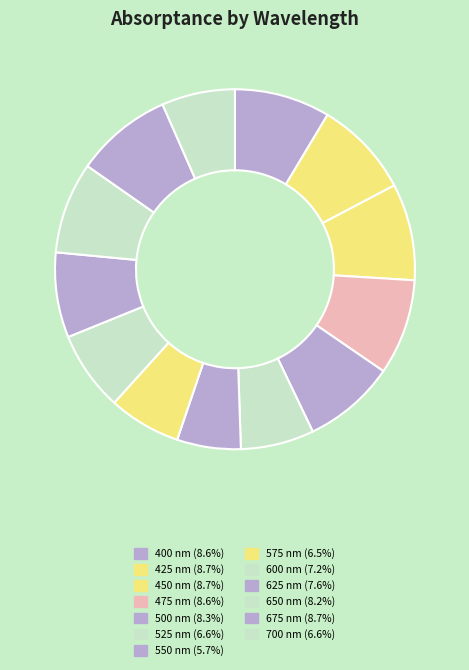

How many segments does this pie chart have?

13